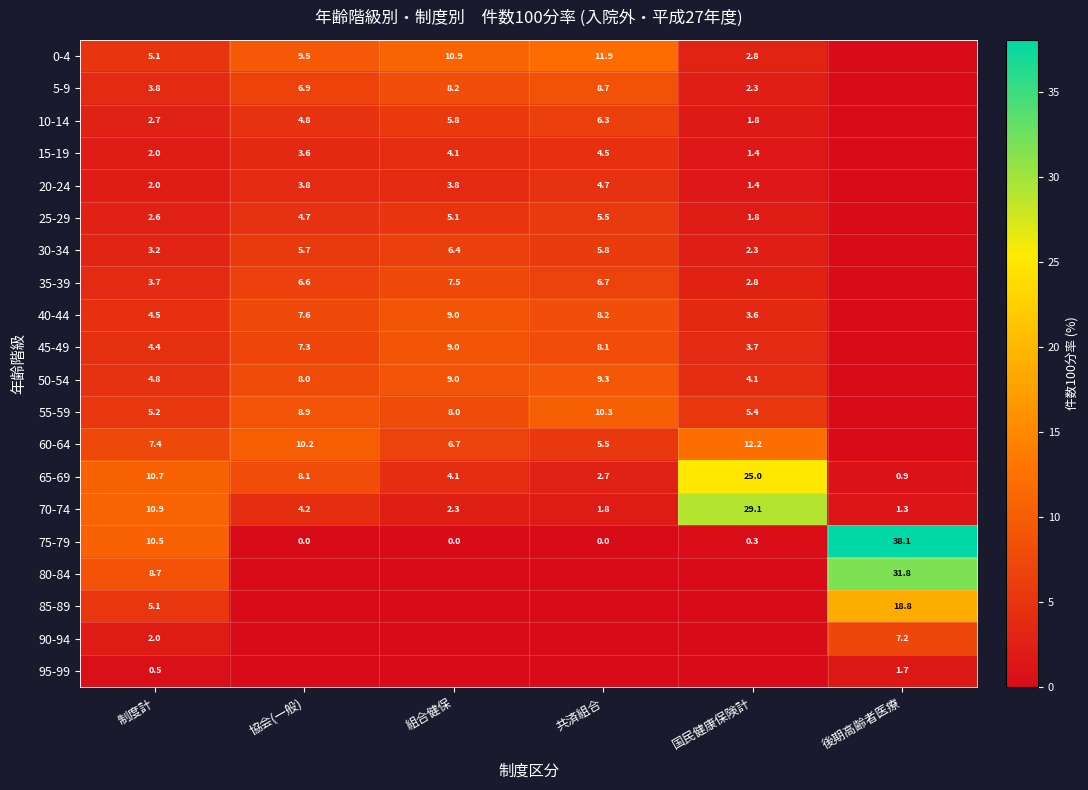

Which category has the highest value in the 70-74 series?

国民健康保険計